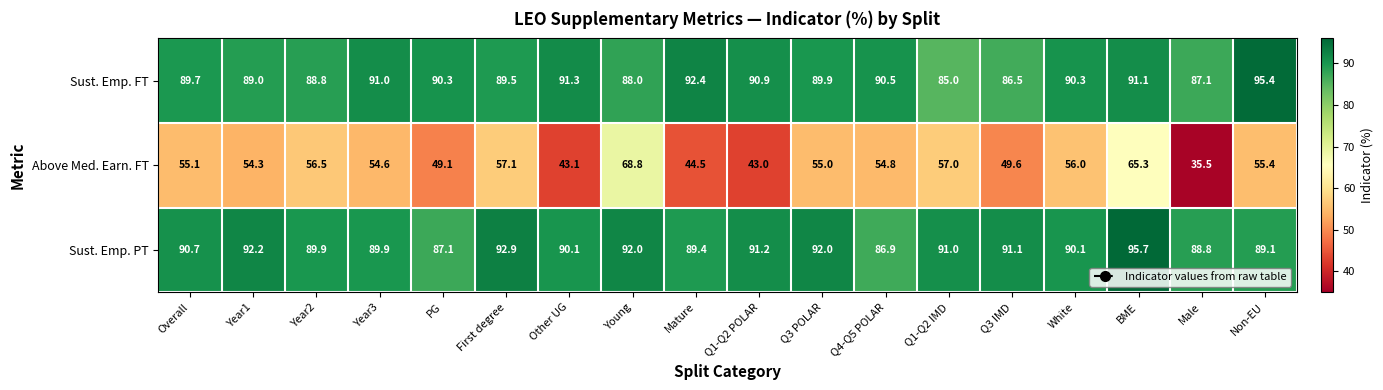

True or false: Sust. Emp. PT has a value of 91.2 at Q1-Q2 POLAR.

True